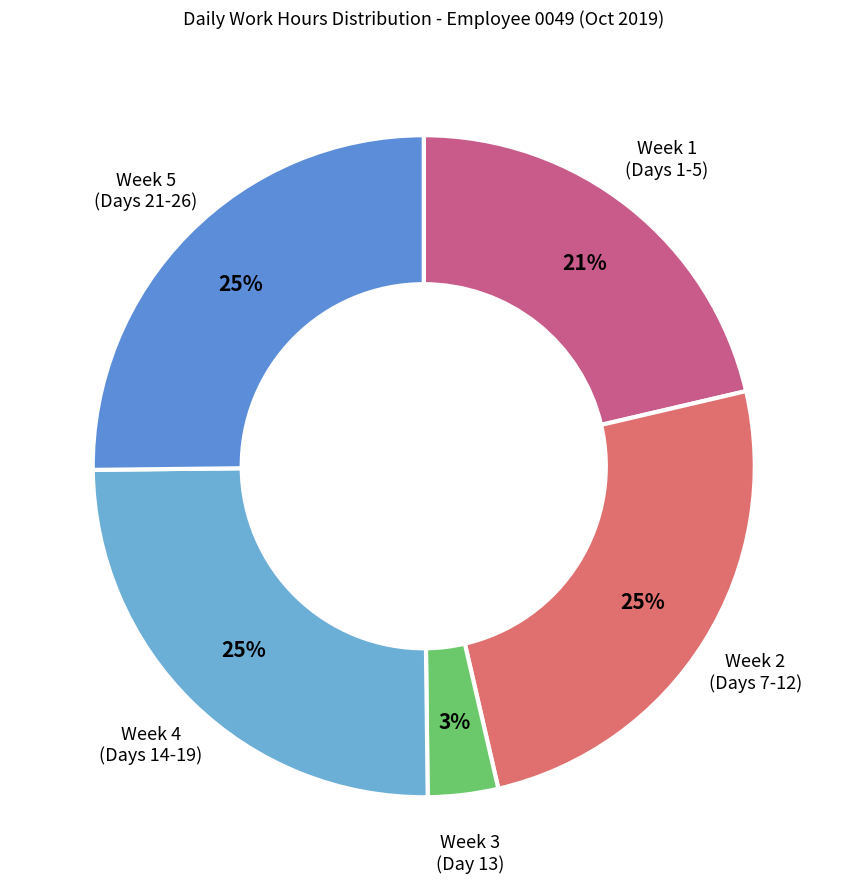

To the nearest percent, what is the difference between the largest and smallest slice percentages?

22%